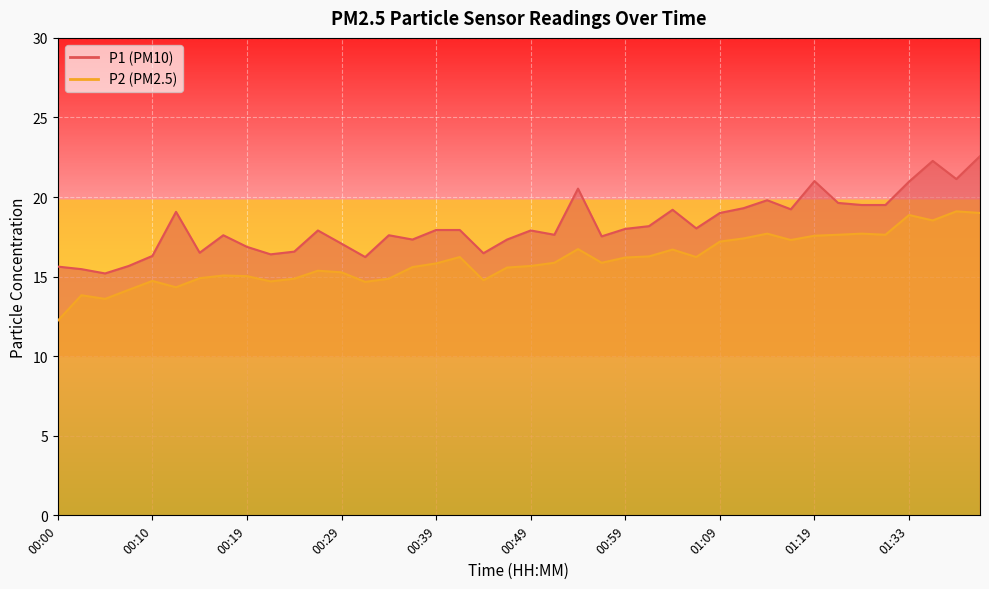

At which label does P2 first exceed 15?

00:17